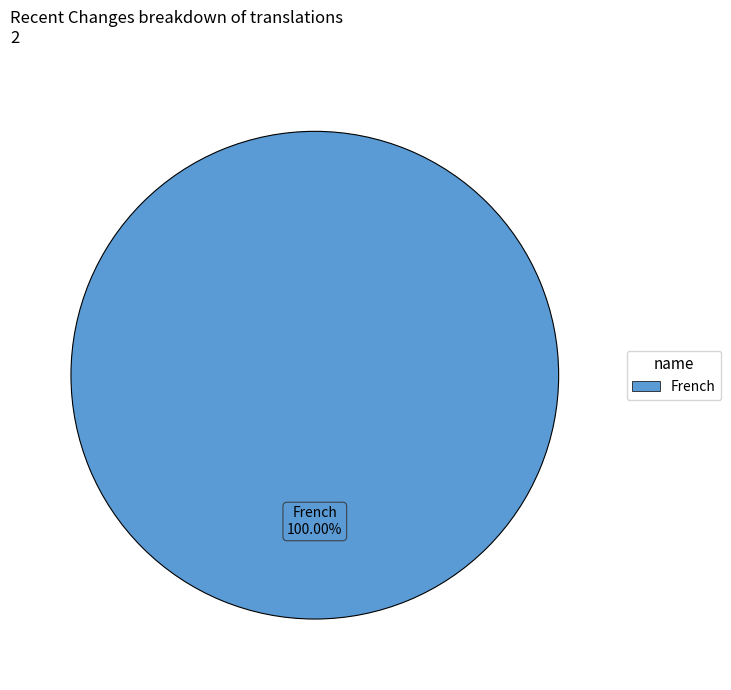

Does any single category account for the majority?

Yes